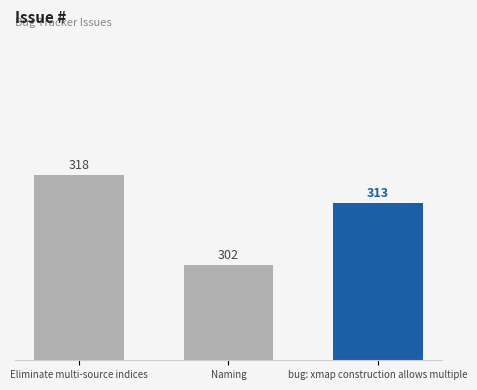

Reading right to left, transcribe all the data shown in this chart.

313	302	318